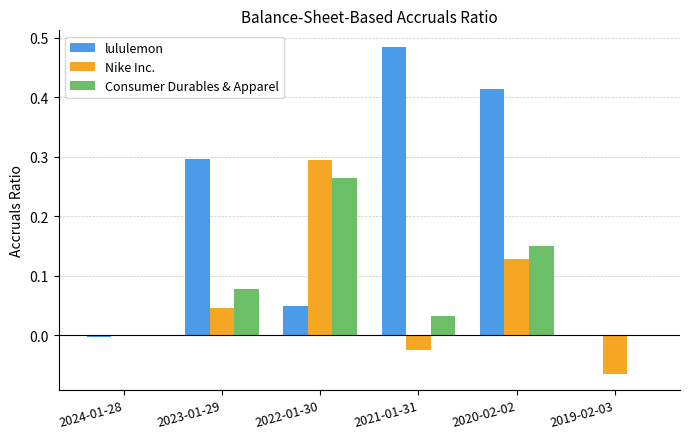

True or false: Consumer Durables & Apparel has a value of 0.2 at 2020-02-02.

False